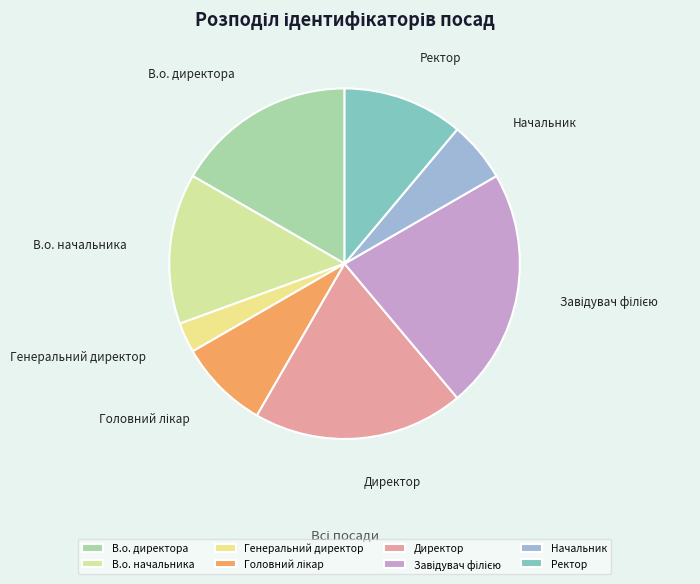

Is it true that В.о. директора is 6% of the pie?

False